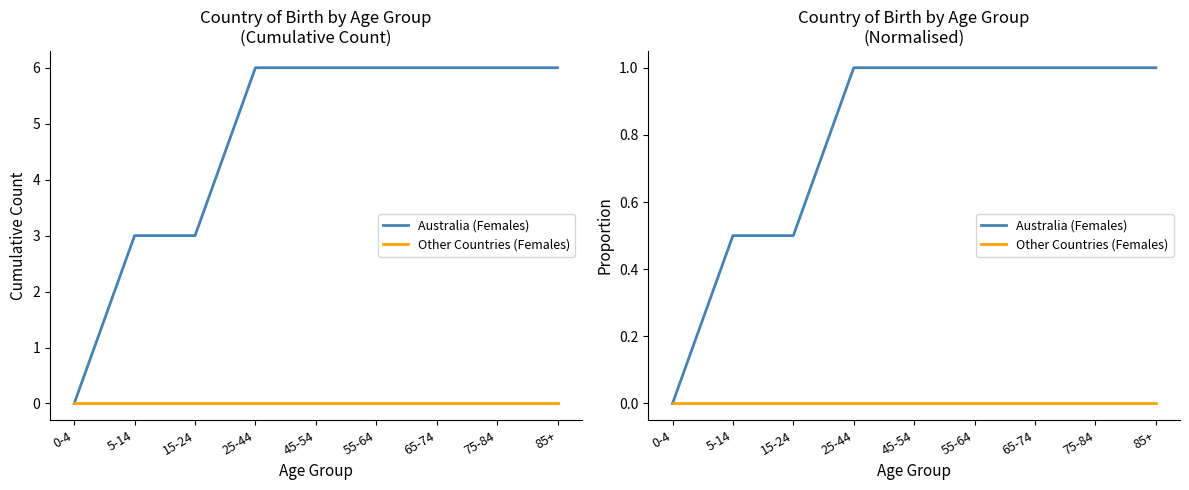

At which category is the sum across all series the highest?

25-44